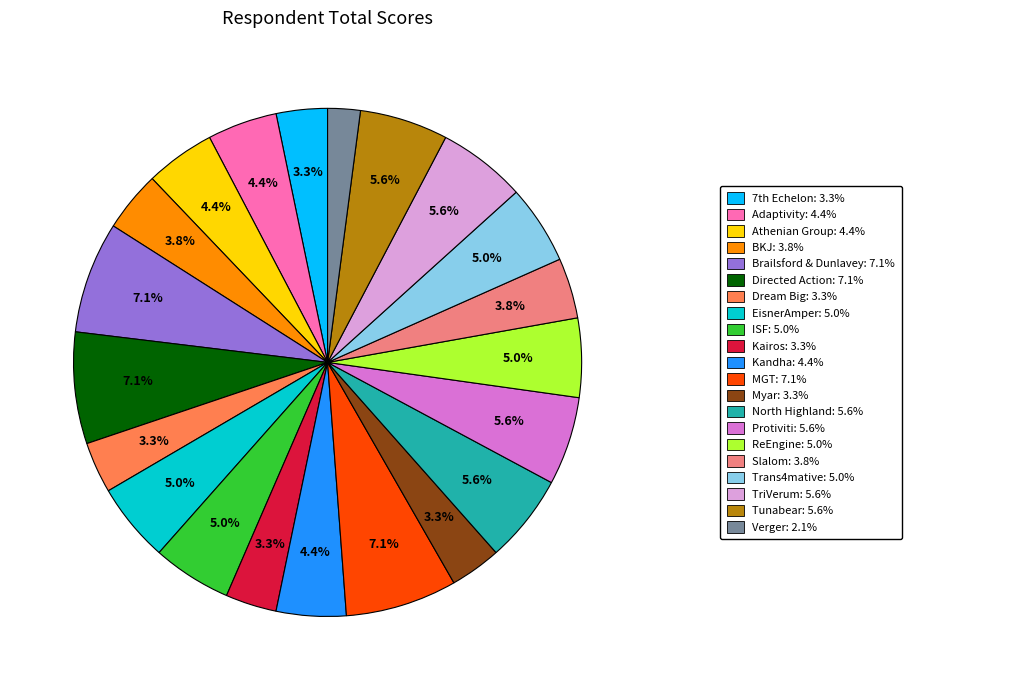

Is there a majority slice in this chart?

No